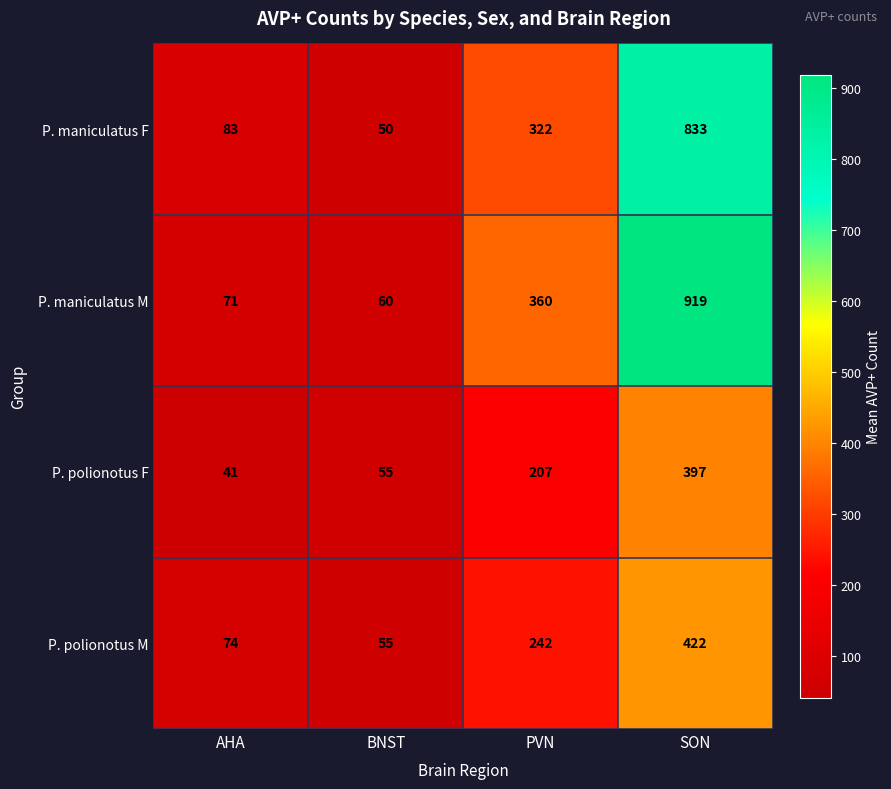

The value of P. maniculatus M at BNST is 60. True or false?

True